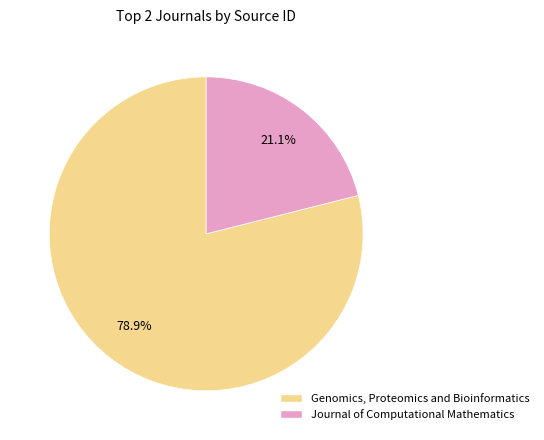

To the nearest percent, what is the difference between the largest and smallest slice percentages?

58%